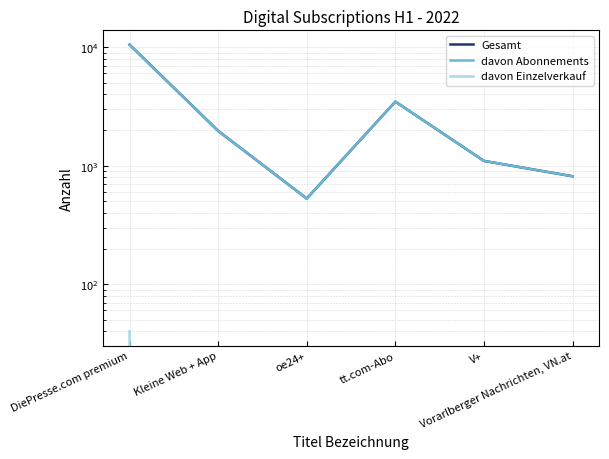

The value of davon Abonnements at Vorarlberger Nachrichten, VN.at is 295. True or false?

False